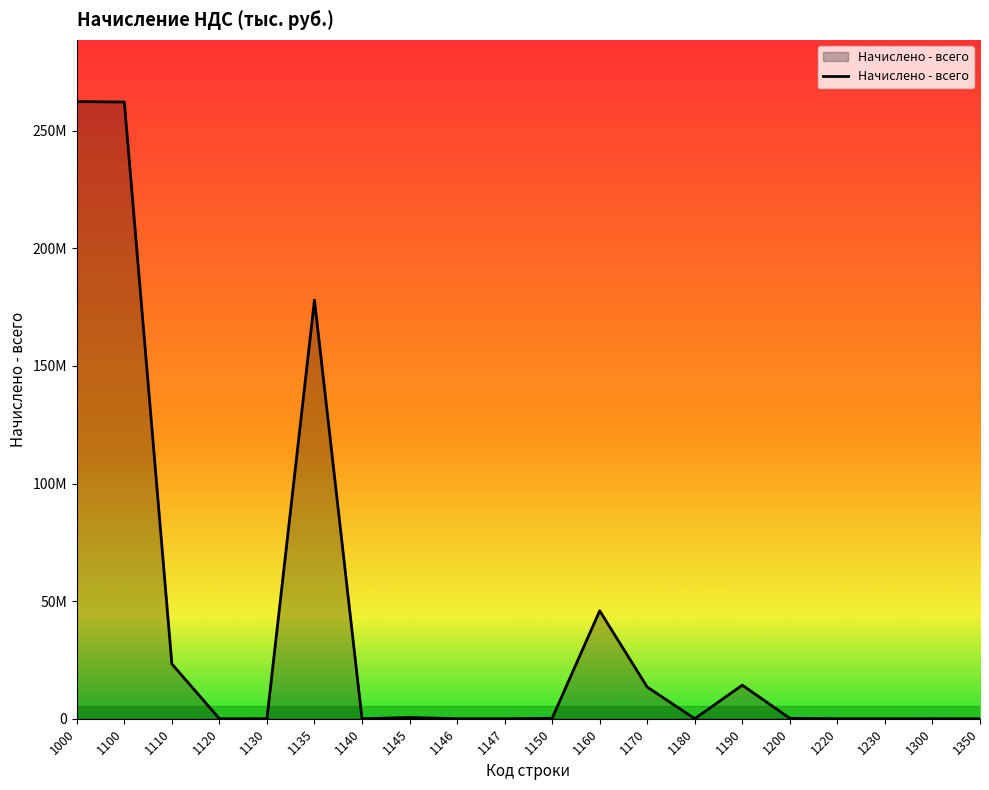

How many points are lower than both their immediate neighbors (excluding endpoints)?

5